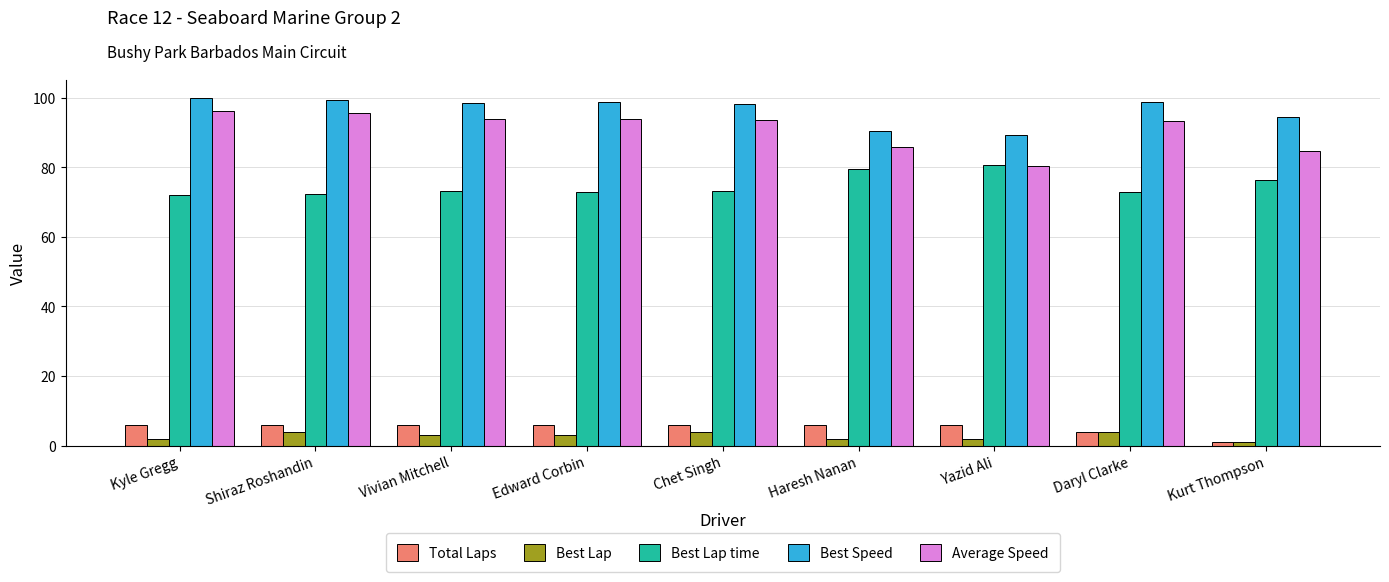

What is the sum of all Best Speed values?

868.0